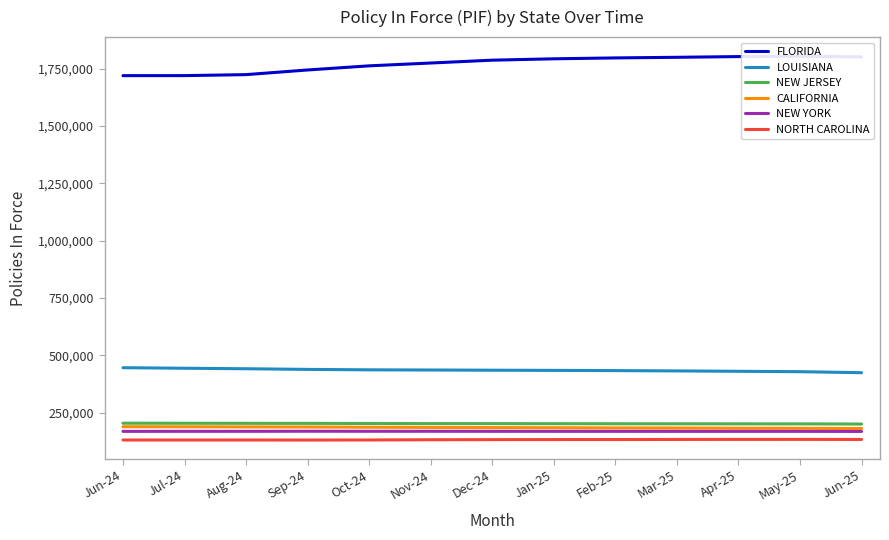

Reading left to right, extract all data points from this chart.

FLORIDA: 1719038	1719141	1723490	1743794	1761814	1774114	1786515	1792479	1796390	1799037	1802170	1803432	1800917
LOUISIANA: 445372	442982	440843	438020	436093	435353	434426	433696	432719	431378	429682	428005	423584
NEW JERSEY: 203343	203095	202785	202591	202107	201606	201425	201170	200947	200775	200509	200446	199714
CALIFORNIA: 188023	187662	187125	186711	185826	184979	184317	183631	182823	182367	181578	181137	180233
NEW YORK: 167736	167970	167944	168380	168104	168120	167953	167894	167862	167790	167851	167826	167440
NORTH CAROLINA: 130094	130035	130083	129968	130164	131244	131714	131938	132124	132484	132714	132767	132419